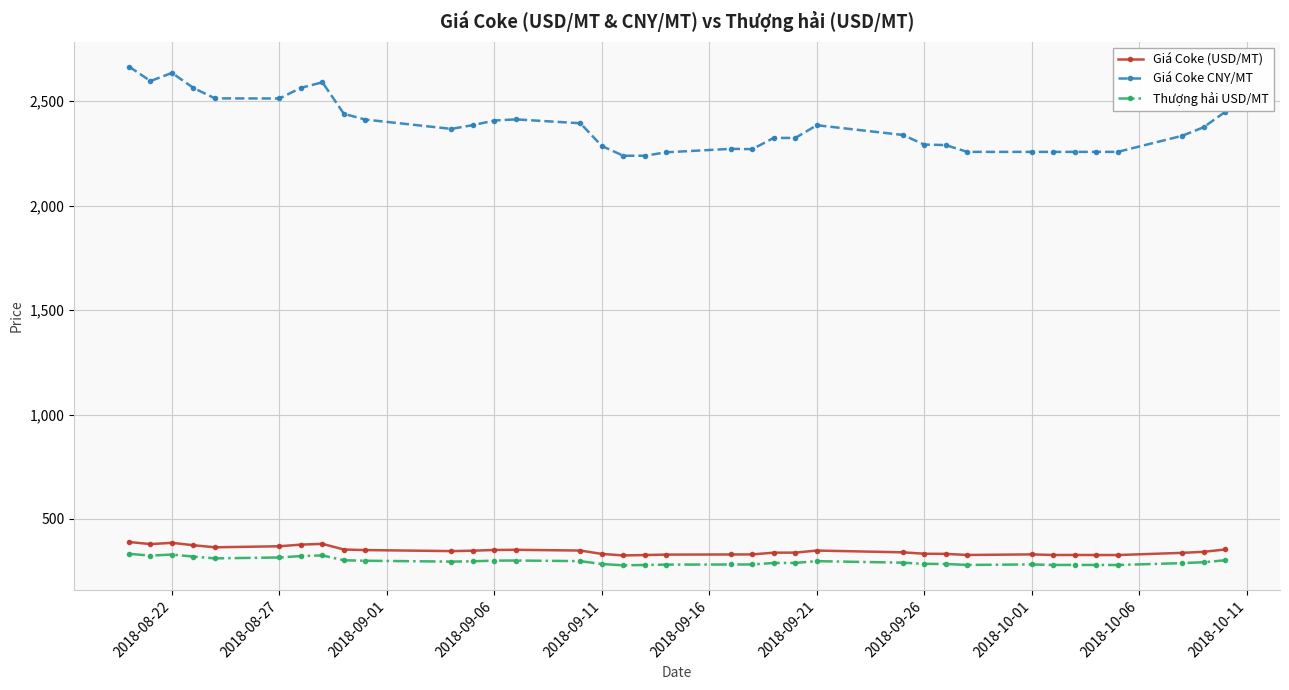

What is the highest value of the Giá Coke CNY/MT series?

2665.5